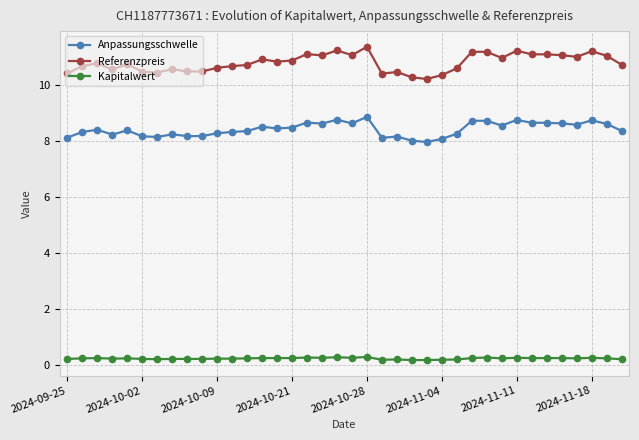

Does the chart have visible grid lines?

Yes